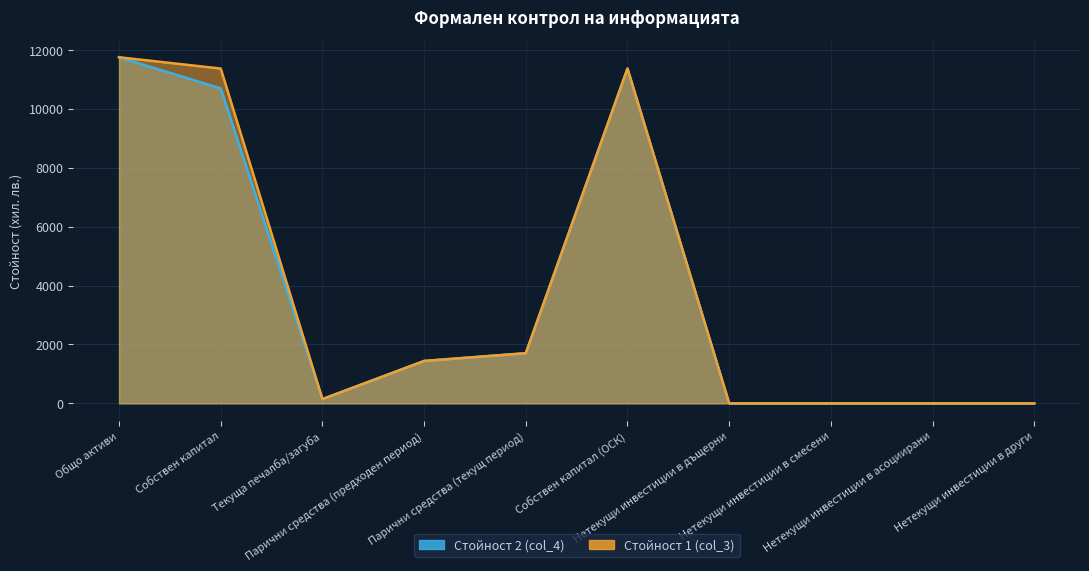

What is the maximum value shown in the chart?

11747